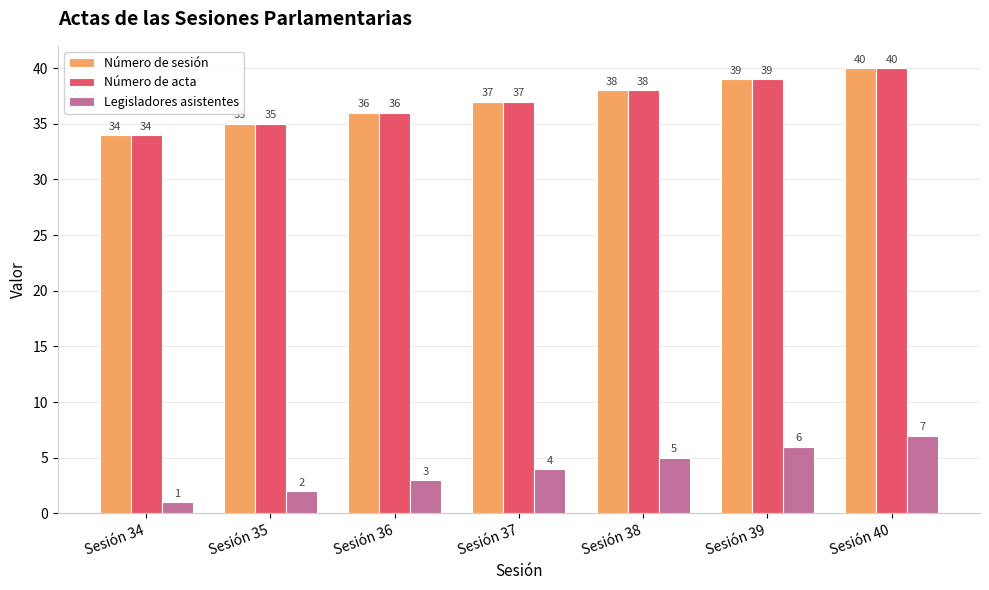

List the labels in order of Número de sesión value, smallest first.

Sesión 34, Sesión 35, Sesión 36, Sesión 37, Sesión 38, Sesión 39, Sesión 40